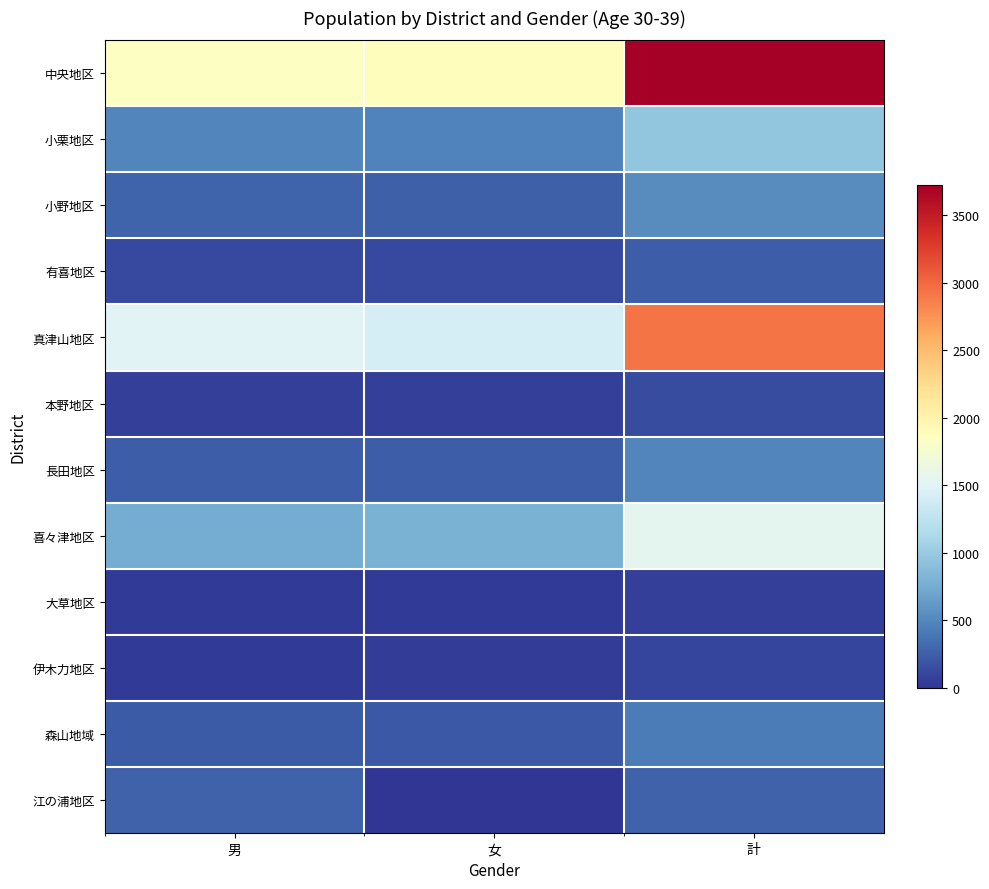

Count the number of categories in the chart.

3